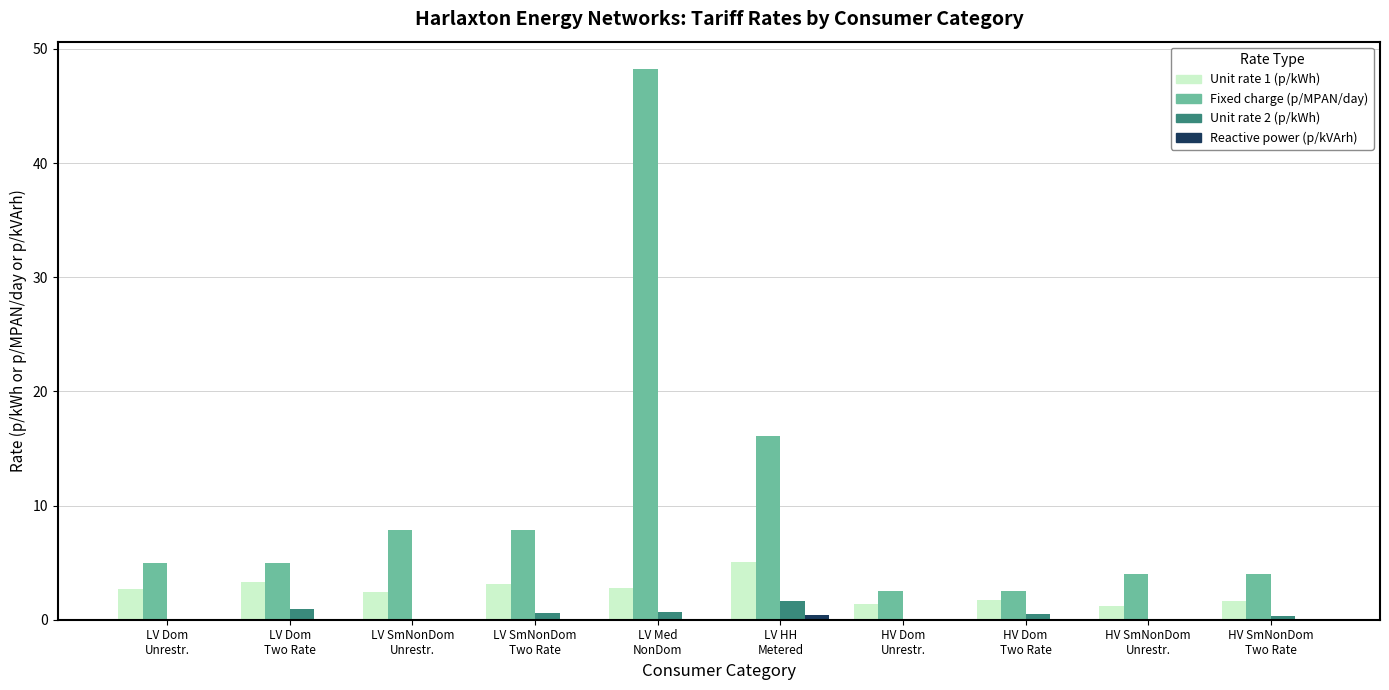

Which series has the largest total across all categories?

Fixed charge (p/MPAN/day)